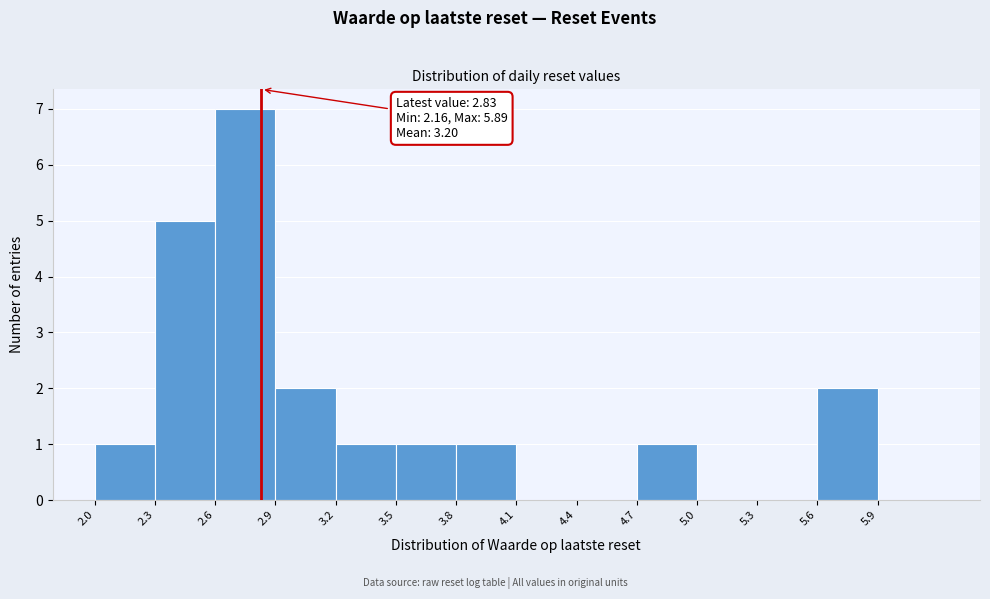

Over which range of the x-axis is the bar tallest?

2.6 to 2.9